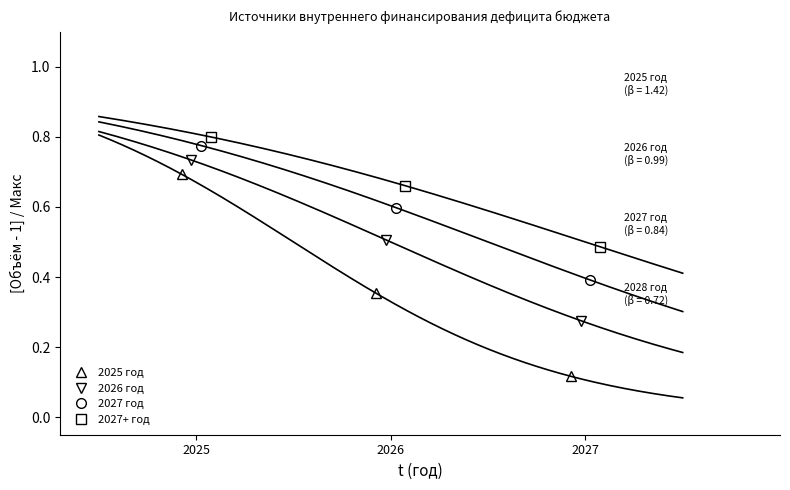

Is this an area chart (filled region under the line)?

No